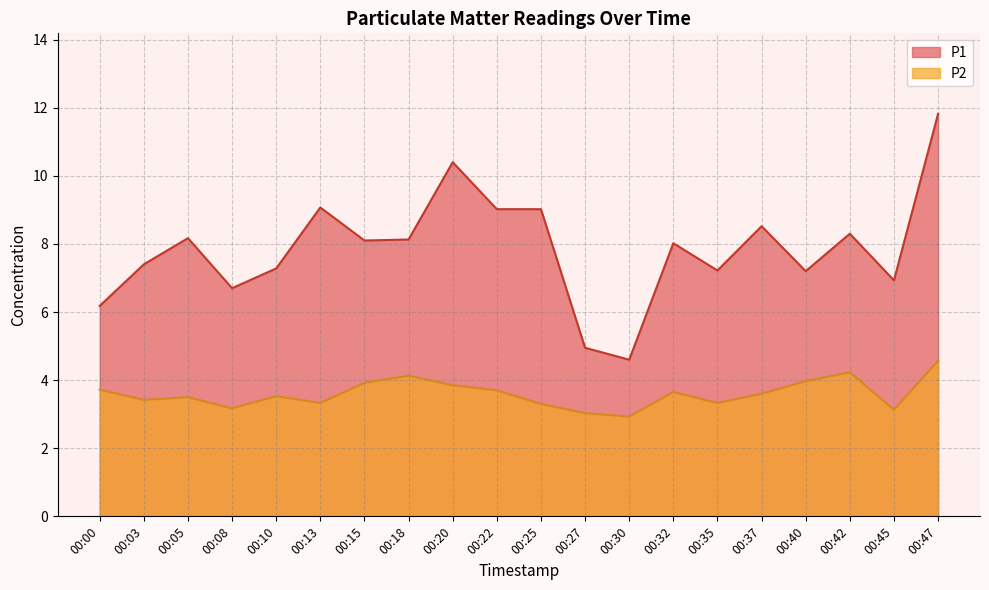

Which series has the largest range (max minus min)?

P1